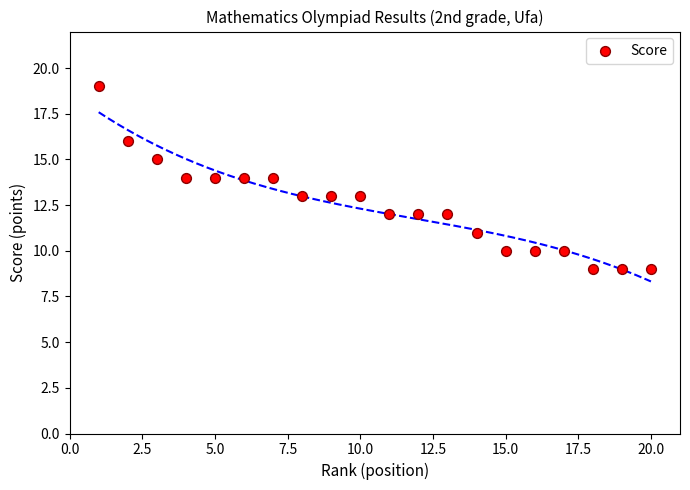

What is the range of Y values (max minus min)?

10